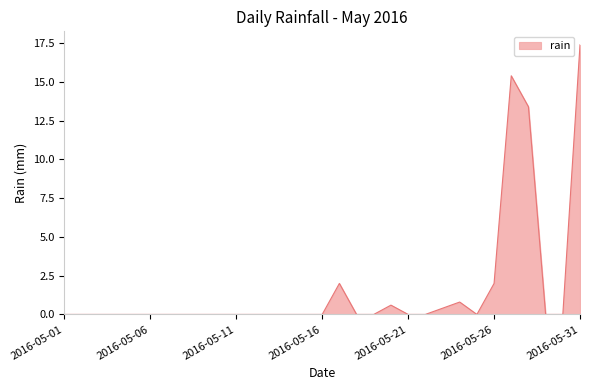

What is the difference between the maximum and minimum values?

17.4